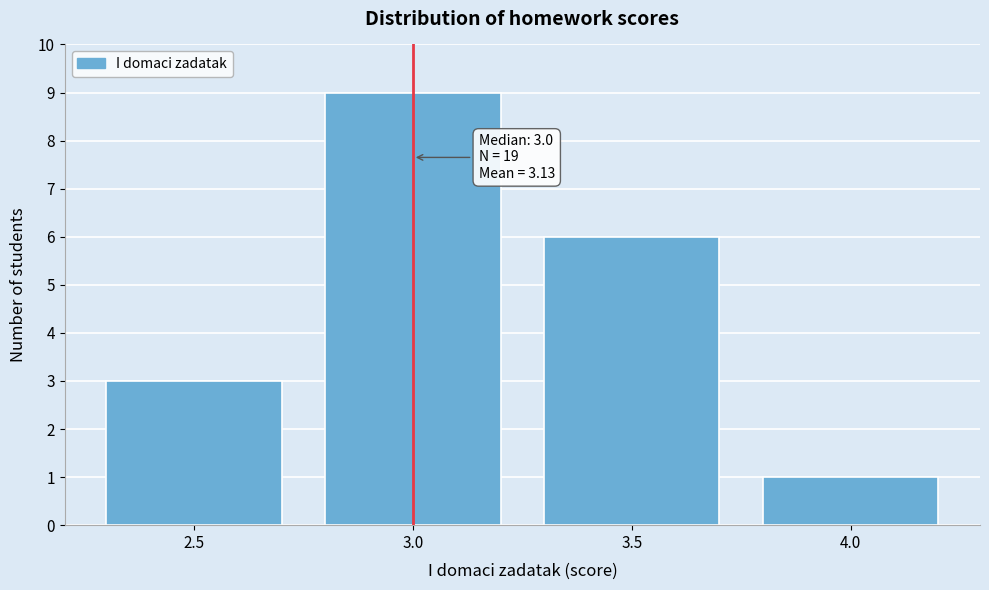

Over which range of the x-axis is the bar tallest?

2.75 to 3.25